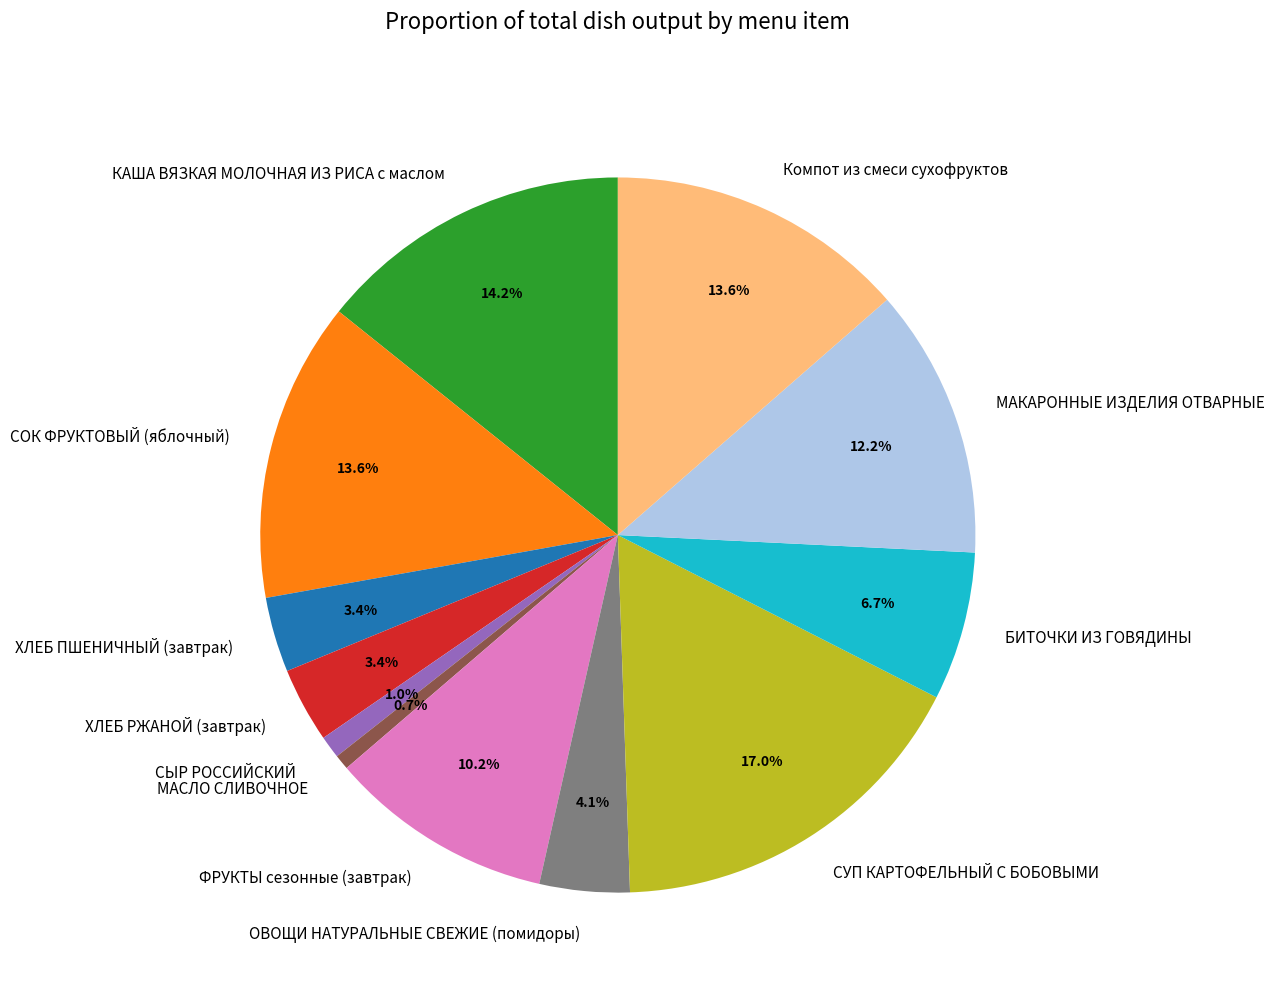

Approximately how many times larger is the value at СУП КАРТОФЕЛЬНЫЙ С БОБОВЫМИ compared to ХЛЕБ РЖАНОЙ (завтрак)?

5.0